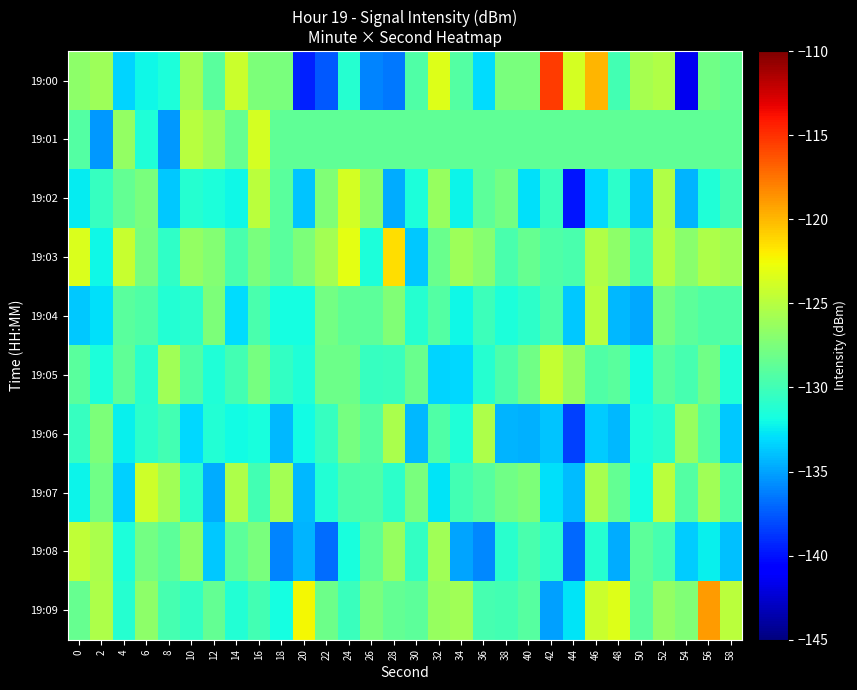

What is the total value across all series at 26?

-1297.1